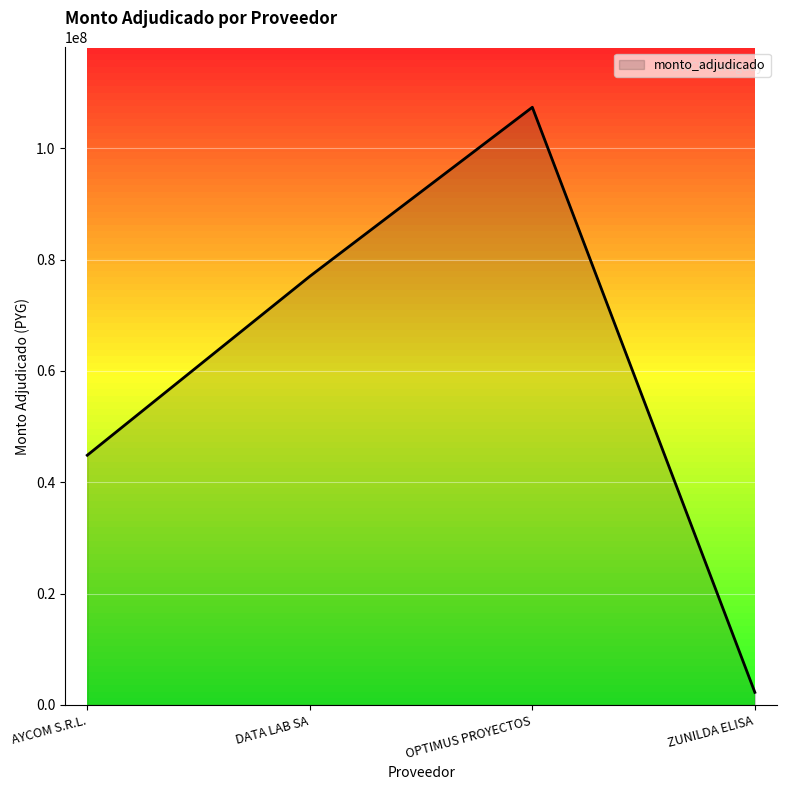

Read the value at ZUNILDA ELISA.

2244960